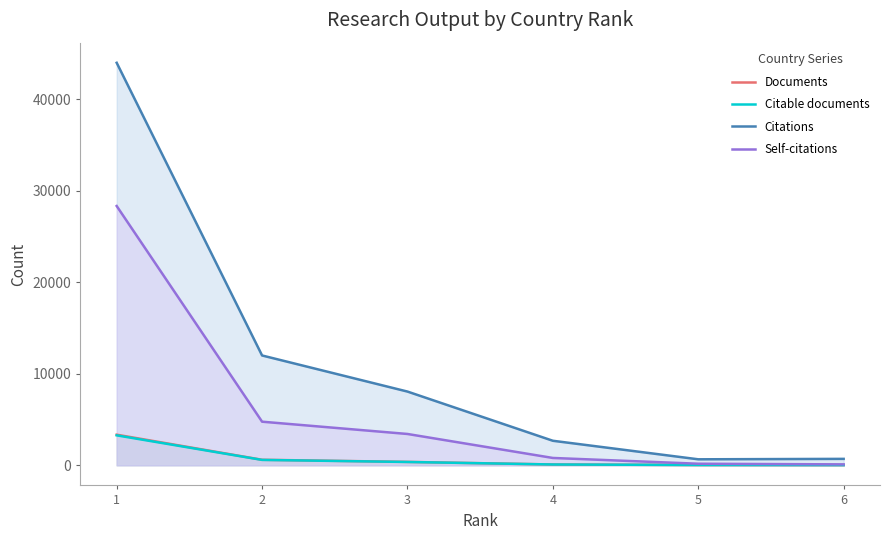

True or false: Documents and Citable documents cross at least once.

False